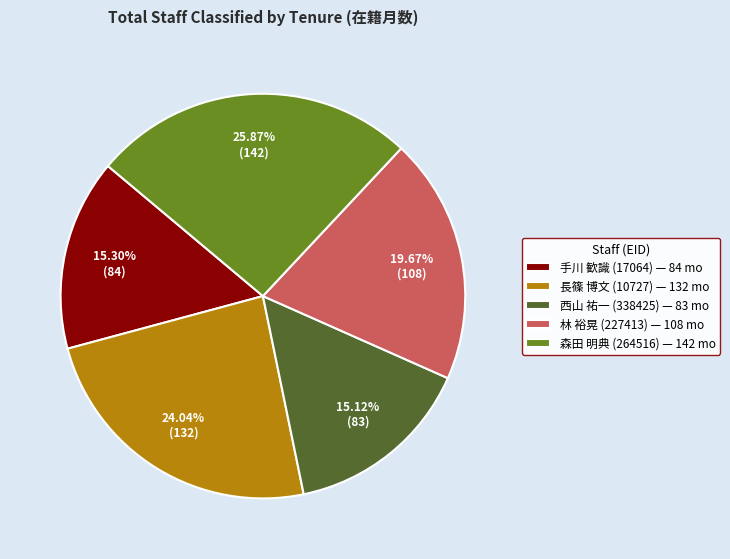

Do 西山 祐一 (338425) — 83 mo and 長篠 博文 (10727) — 132 mo together represent more than half of the pie?

No